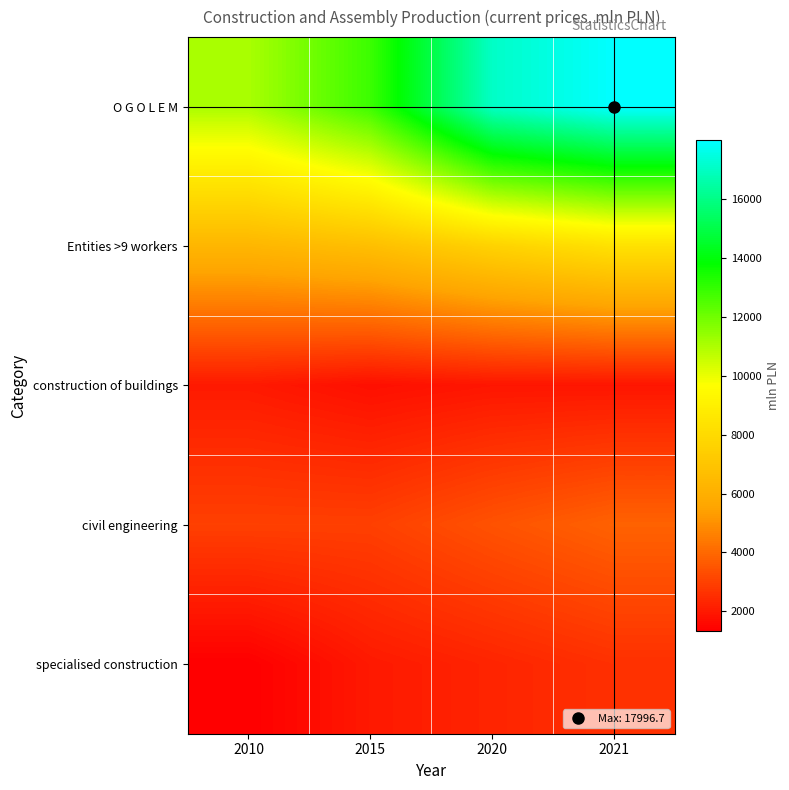

Rank the series at 2015 from lowest to highest value.

construction of buildings, specialised construction, civil engineering, Entities >9 workers, O G O L E M